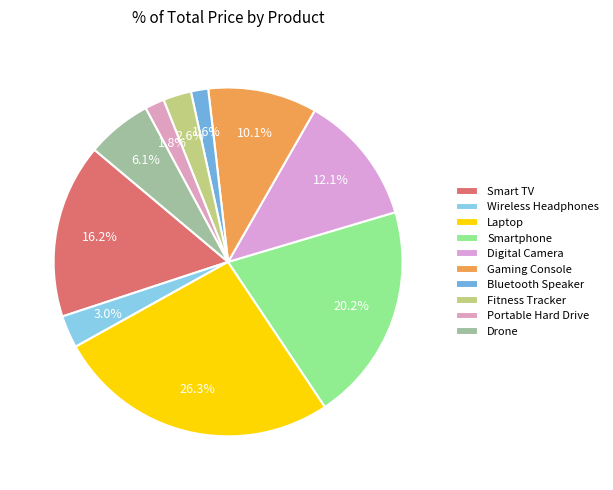

Which category has the biggest portion of the pie?

Laptop